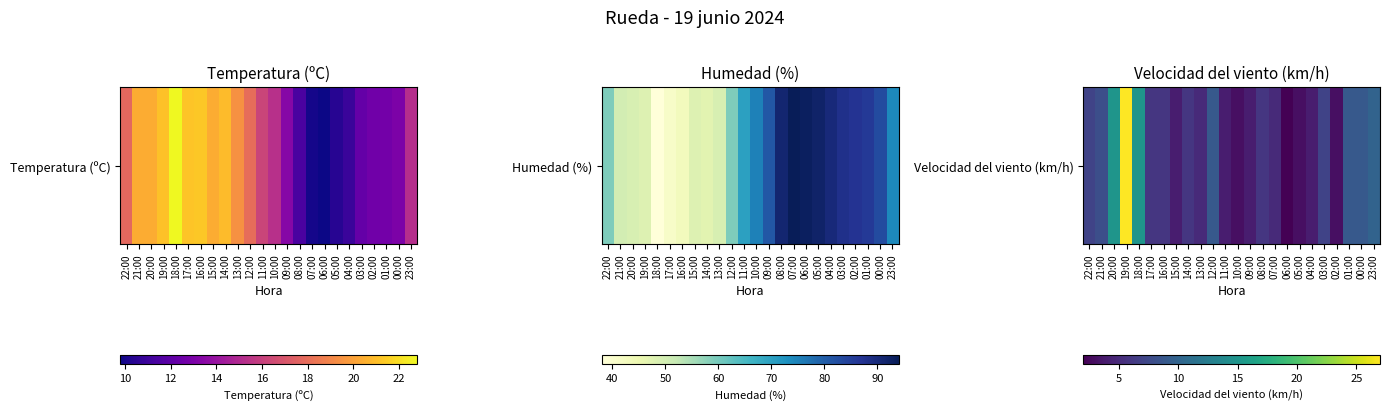

What is the approximate value at 12:00?

9